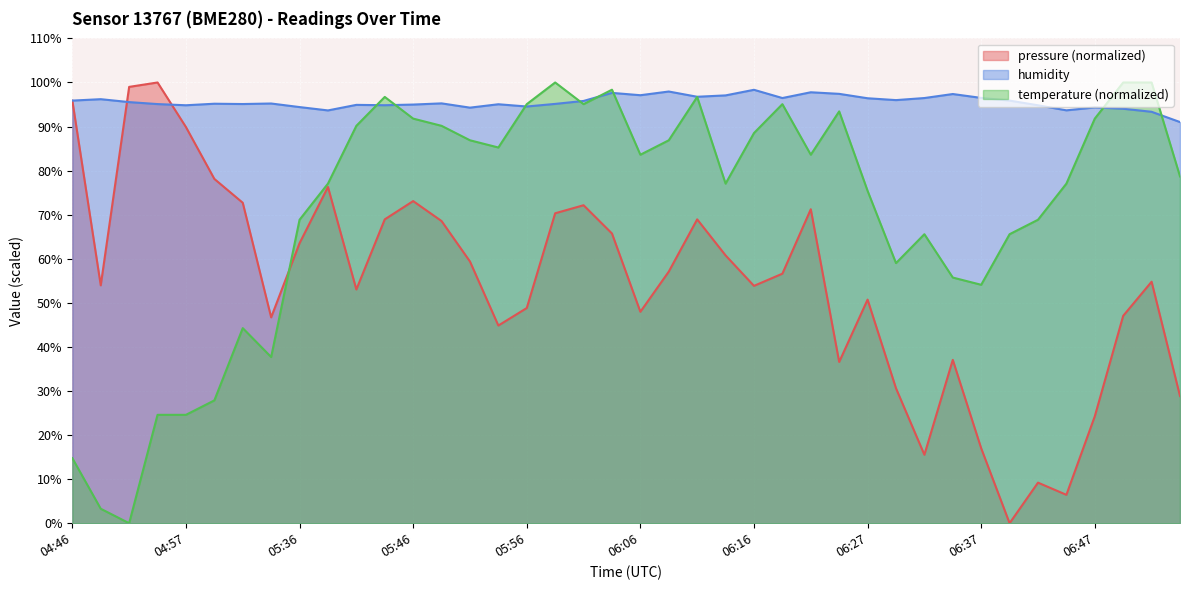

How many interior local valleys does the temperature series have?

9